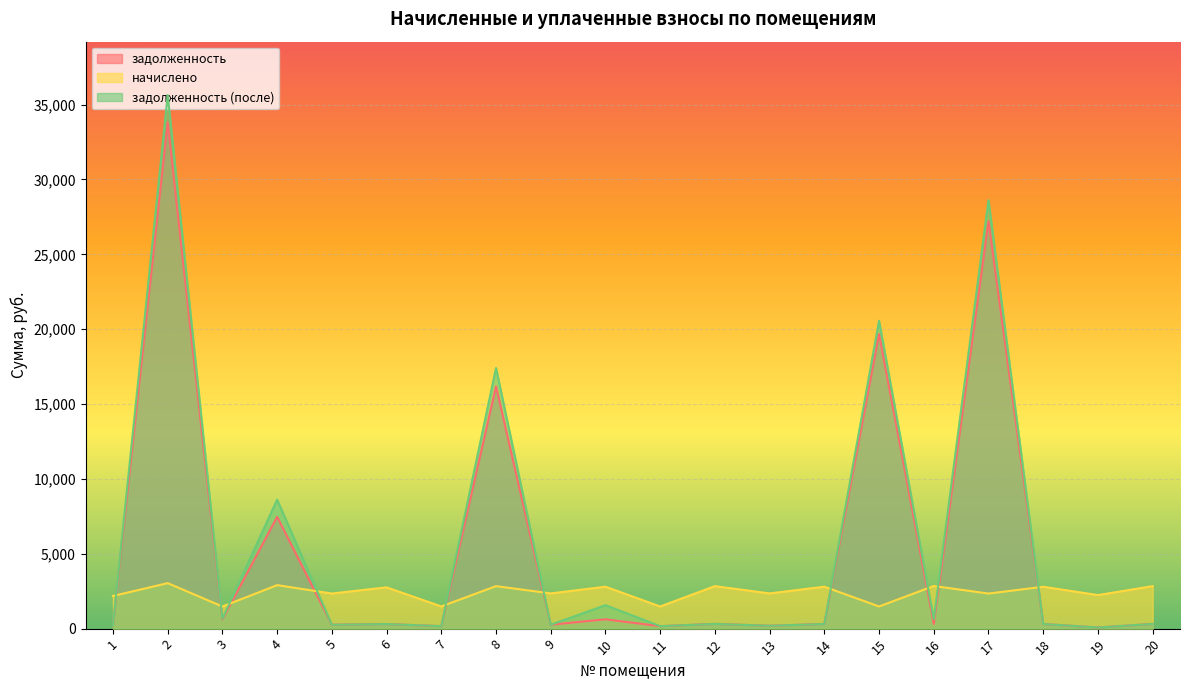

Between which two adjacent categories do задолженность and начислено first intersect?

1 and 2